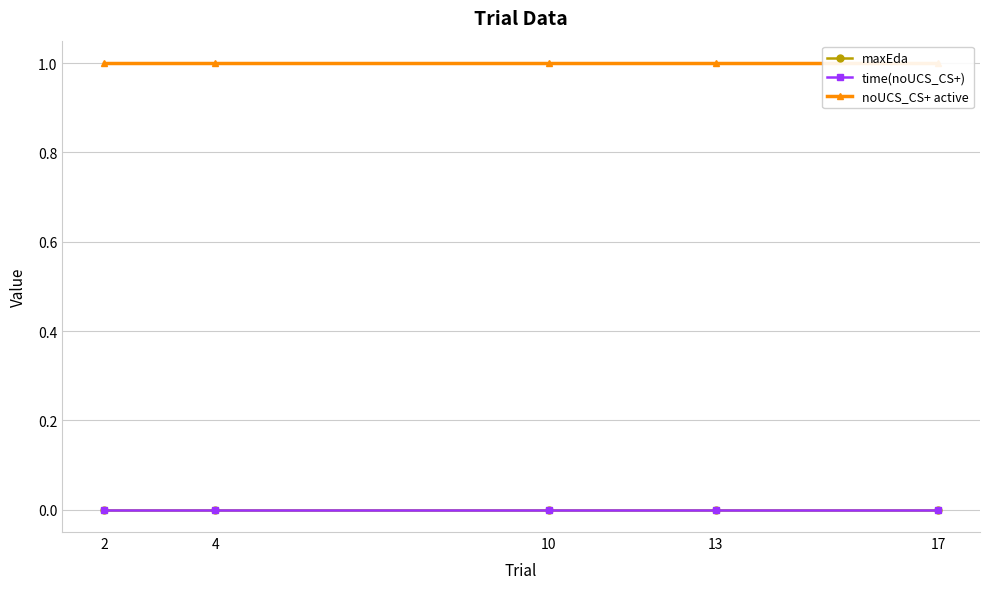

What is the spread (max minus min) of values at 13?

1